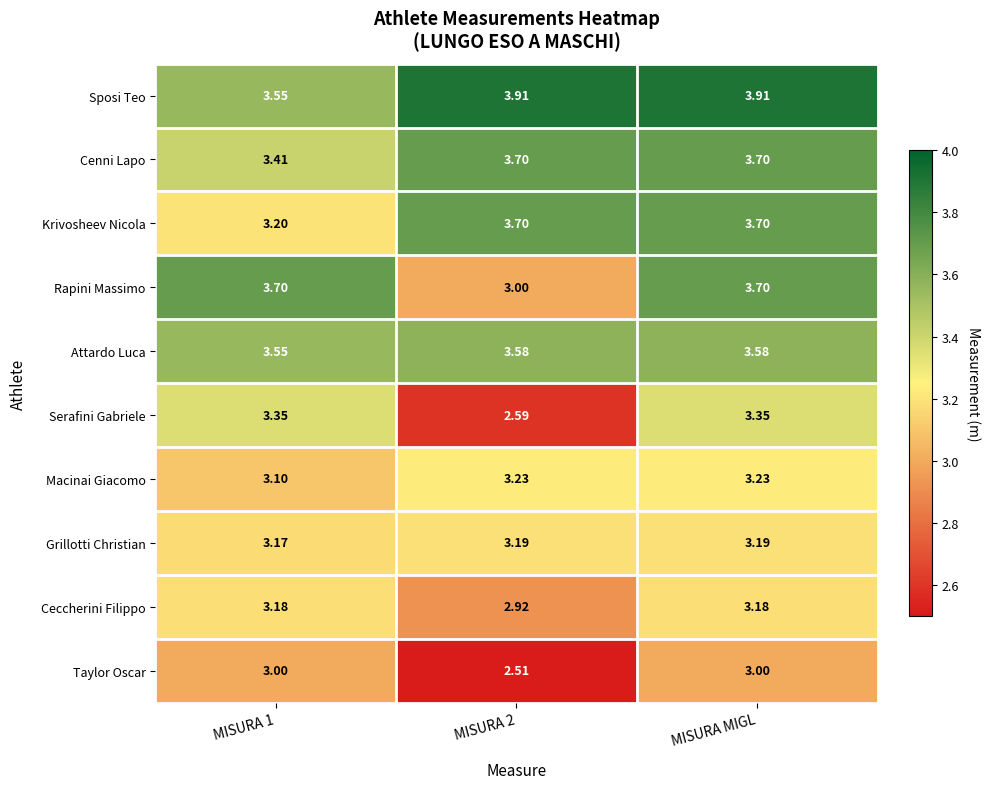

Which series has the largest total across all categories?

Sposi Teo